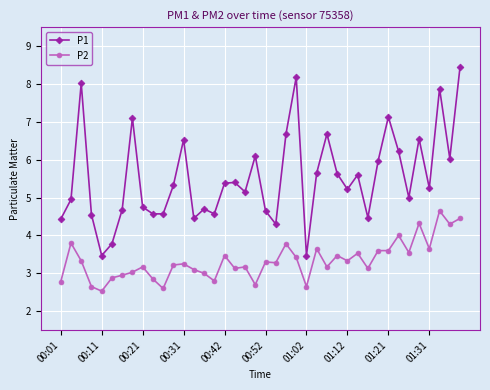

List the series in order of their peak value, lowest first.

P2, P1